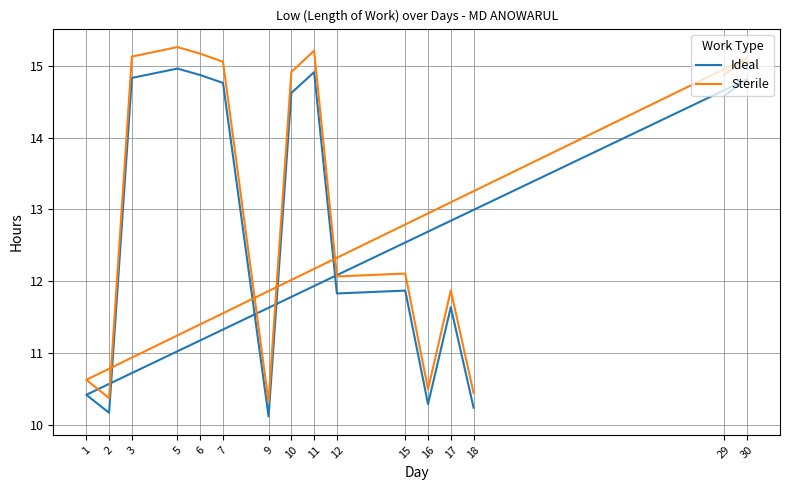

Reading left to right, list all the values displayed in this chart.

Ideal: 29=14.6	30=14.8	1=10.4	2=10.2	3=14.8	5=15.0	6=14.9	7=14.8	9=10.1	10=14.6	11=14.9	12=11.8	15=11.9	16=10.3	17=11.6	18=10.2
Sterile: 29=14.9	30=15.1	1=10.6	2=10.4	3=15.1	5=15.3	6=15.2	7=15.1	9=10.3	10=14.9	11=15.2	12=12.1	15=12.1	16=10.5	17=11.9	18=10.4